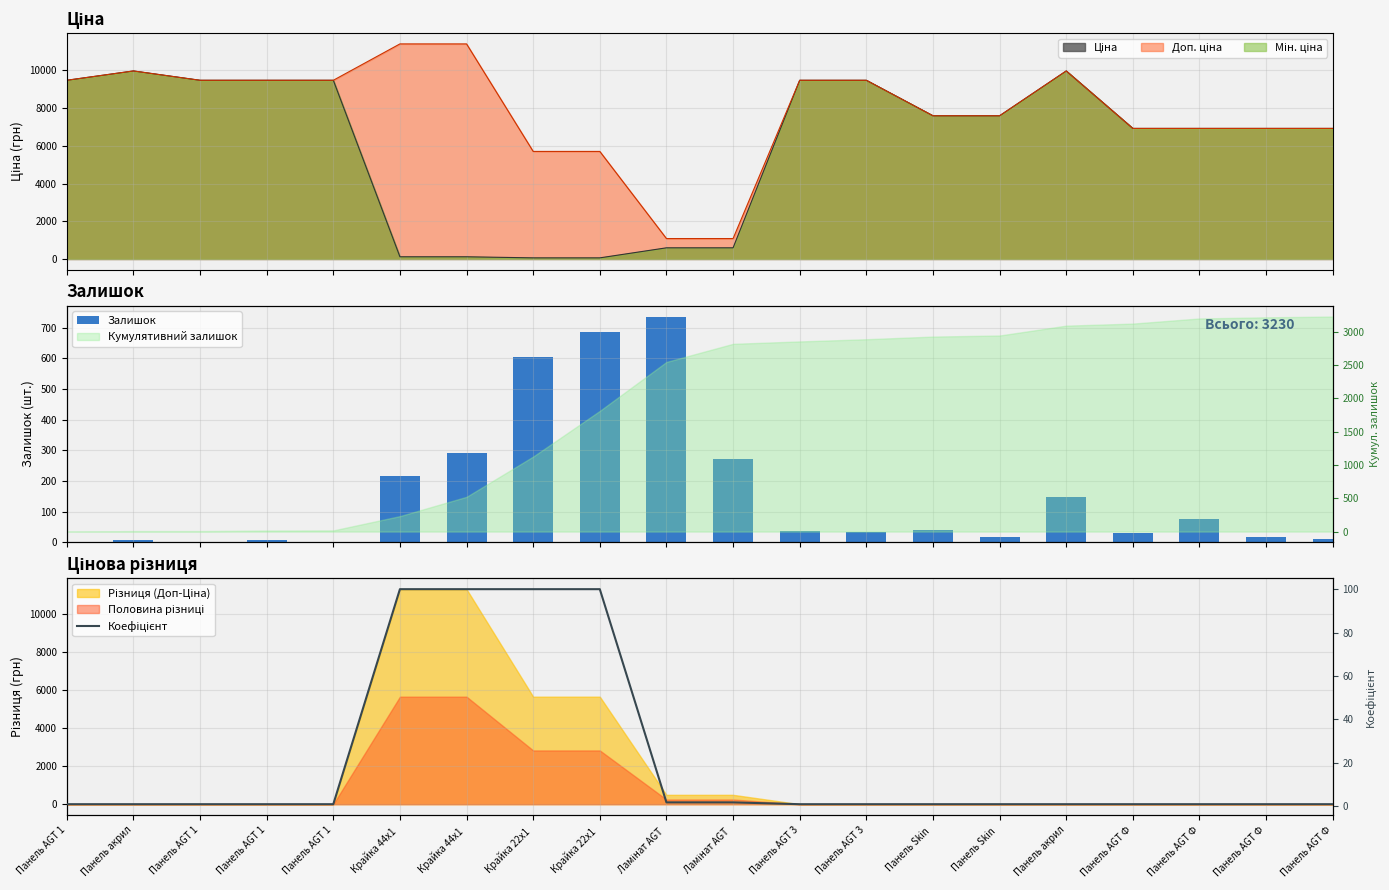

What is the difference between the Залишок values at Панель AGT Ф and Панель AGT 1?

23.0